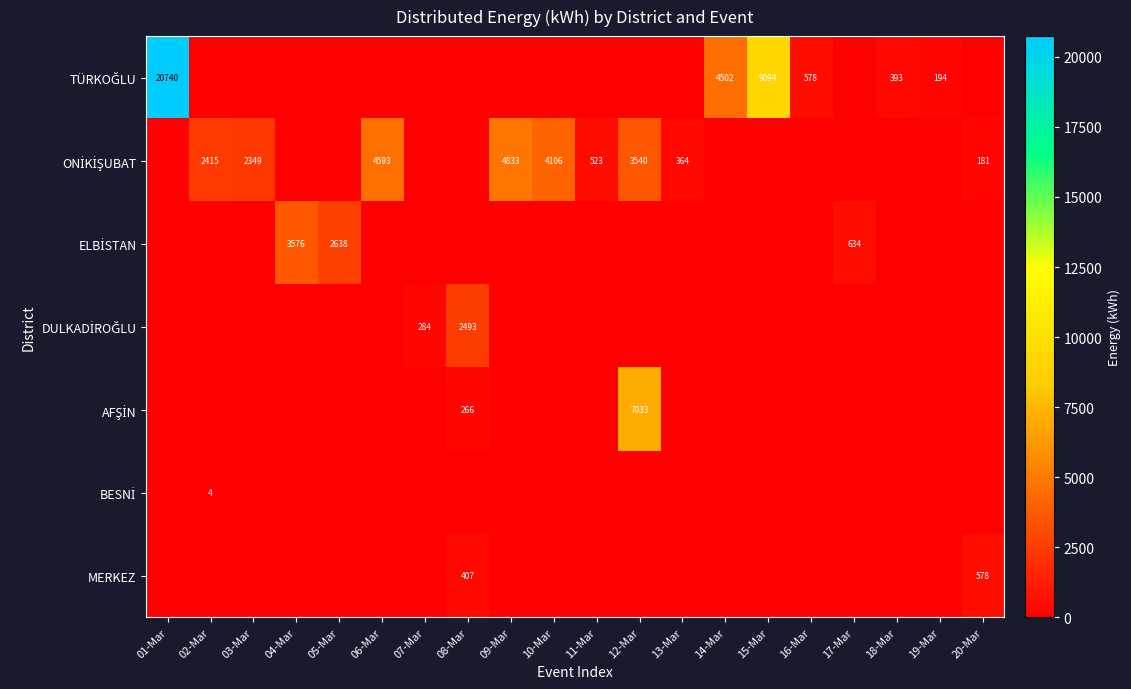

The ELBİSTAN series shows -2084.2 at 20-Mar. True or false?

False